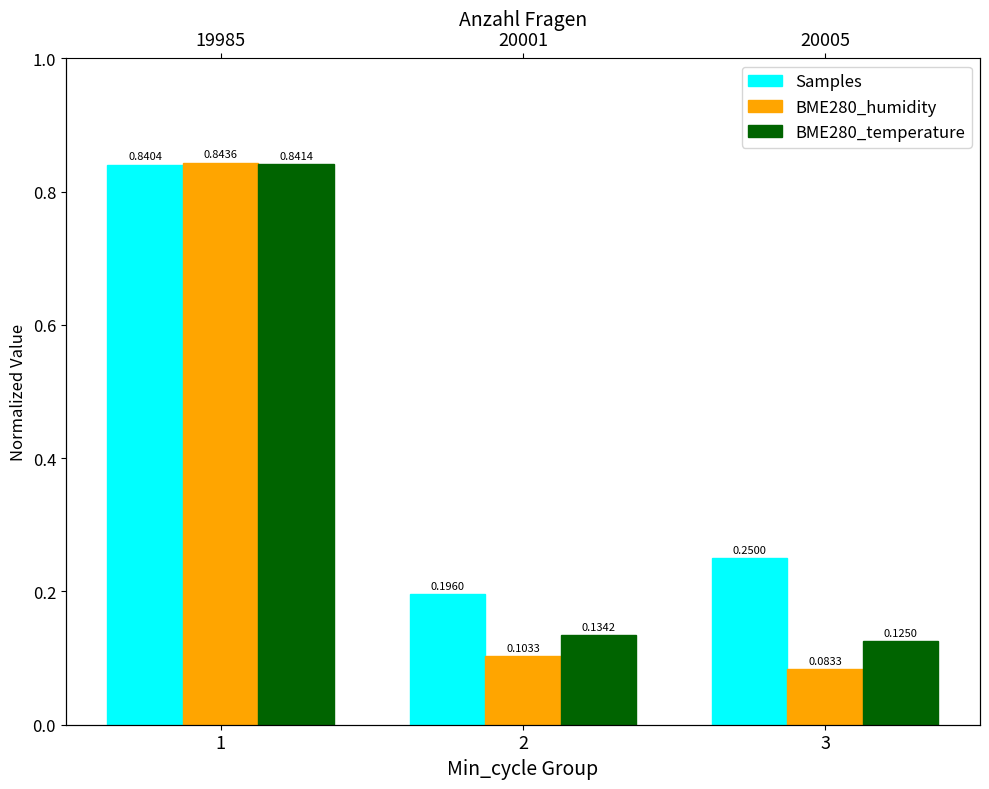

Which series has the largest total across all categories?

Samples